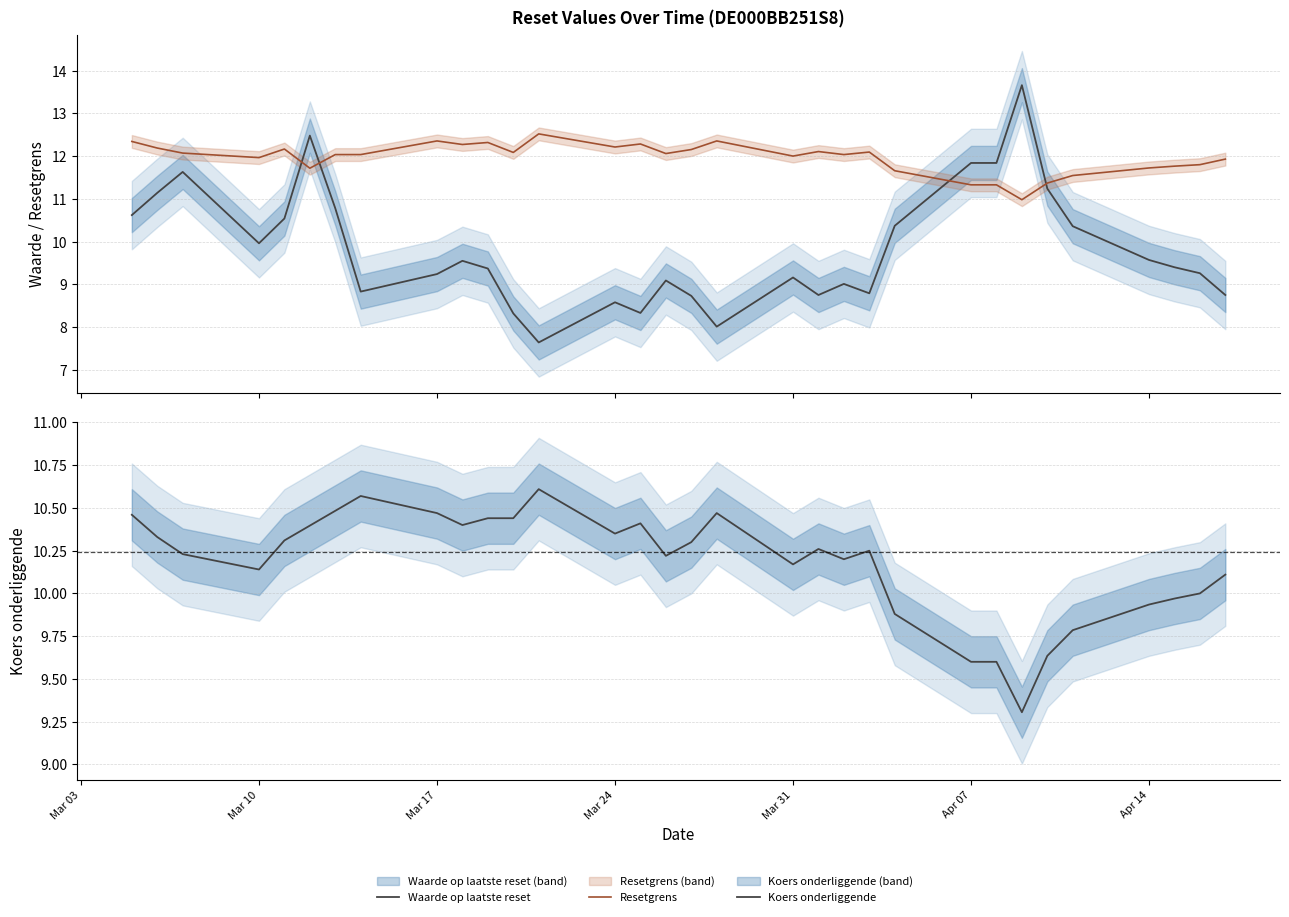

What is the sum of all Resetgrens values?

382.8